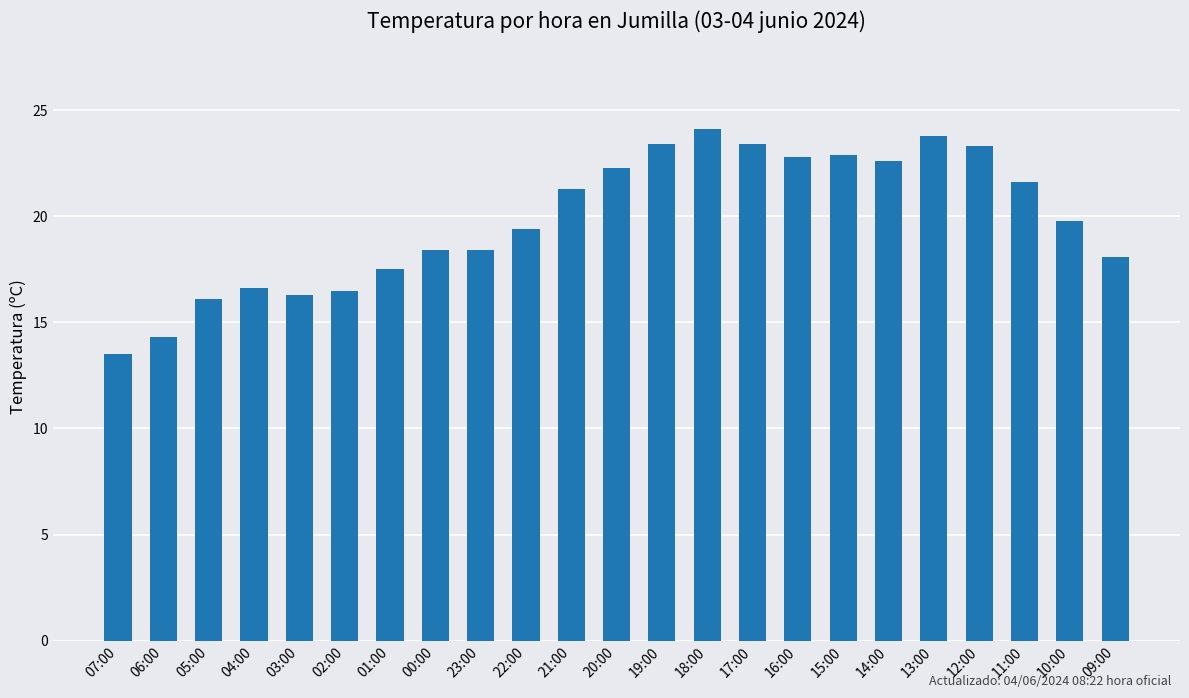

What is the approximate value at 16:00?

22.8